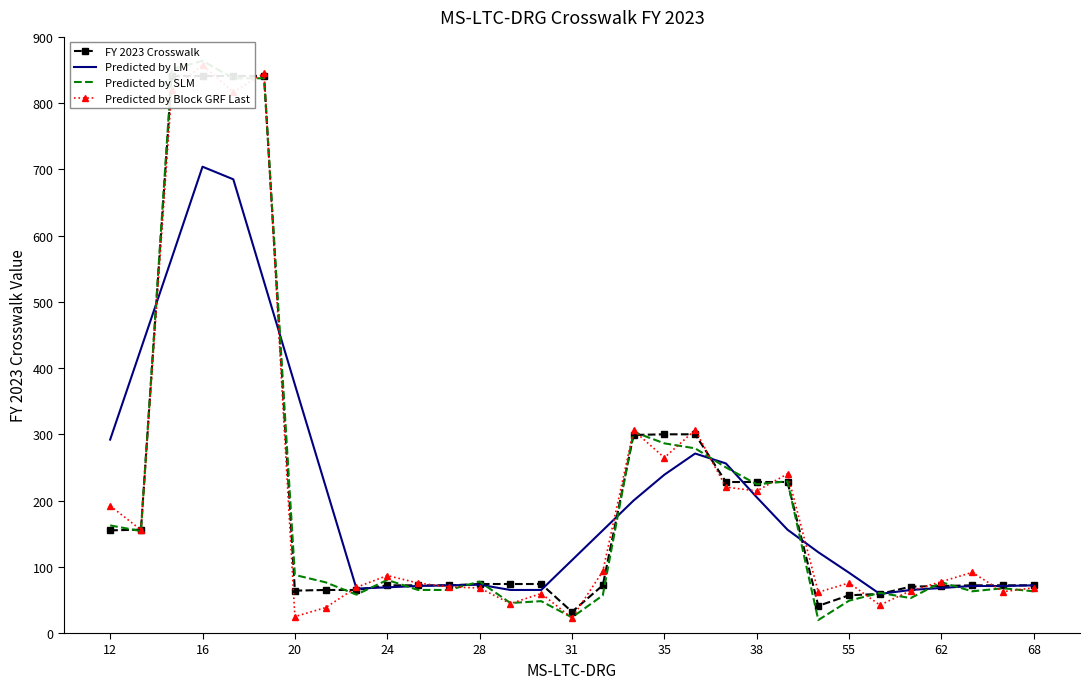

Is it true that Predicted by LM equals 72 at 68?

True